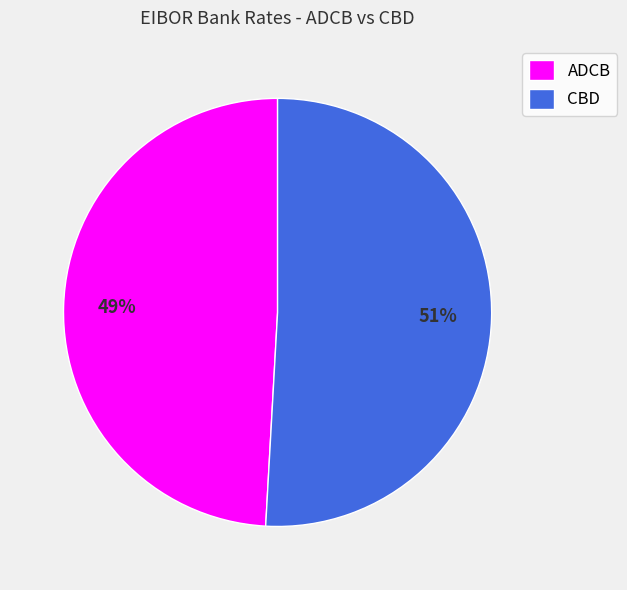

To the nearest percent, what is the difference between the largest and smallest slice percentages?

2%